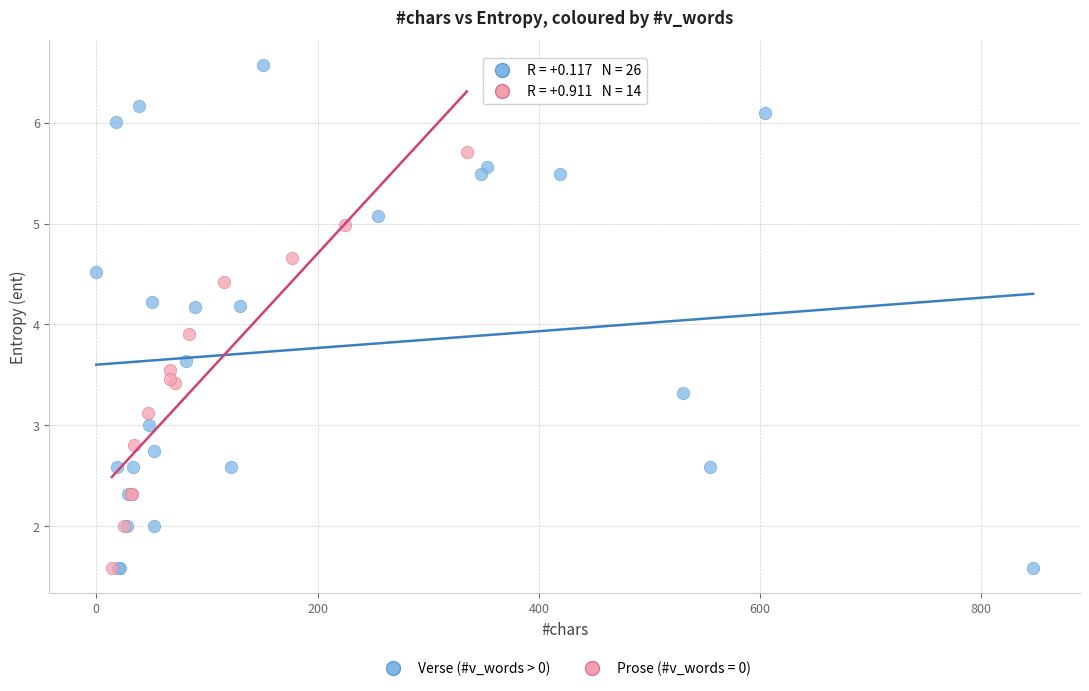

Which series has the widest spread of Y values?

Verse (#v_words > 0)